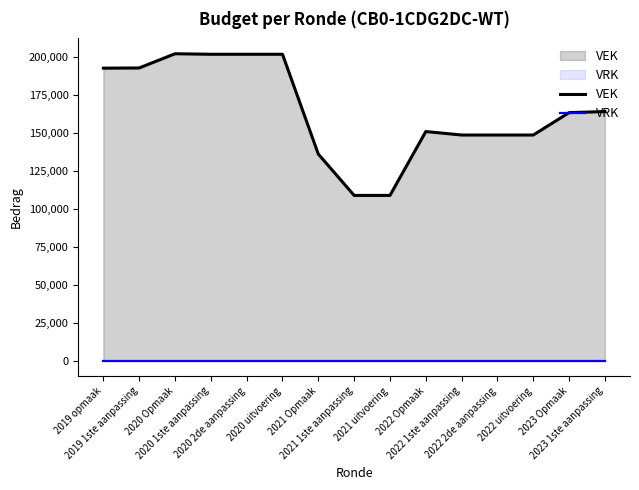

Where does the data first go above 163369?

2019 opmaak